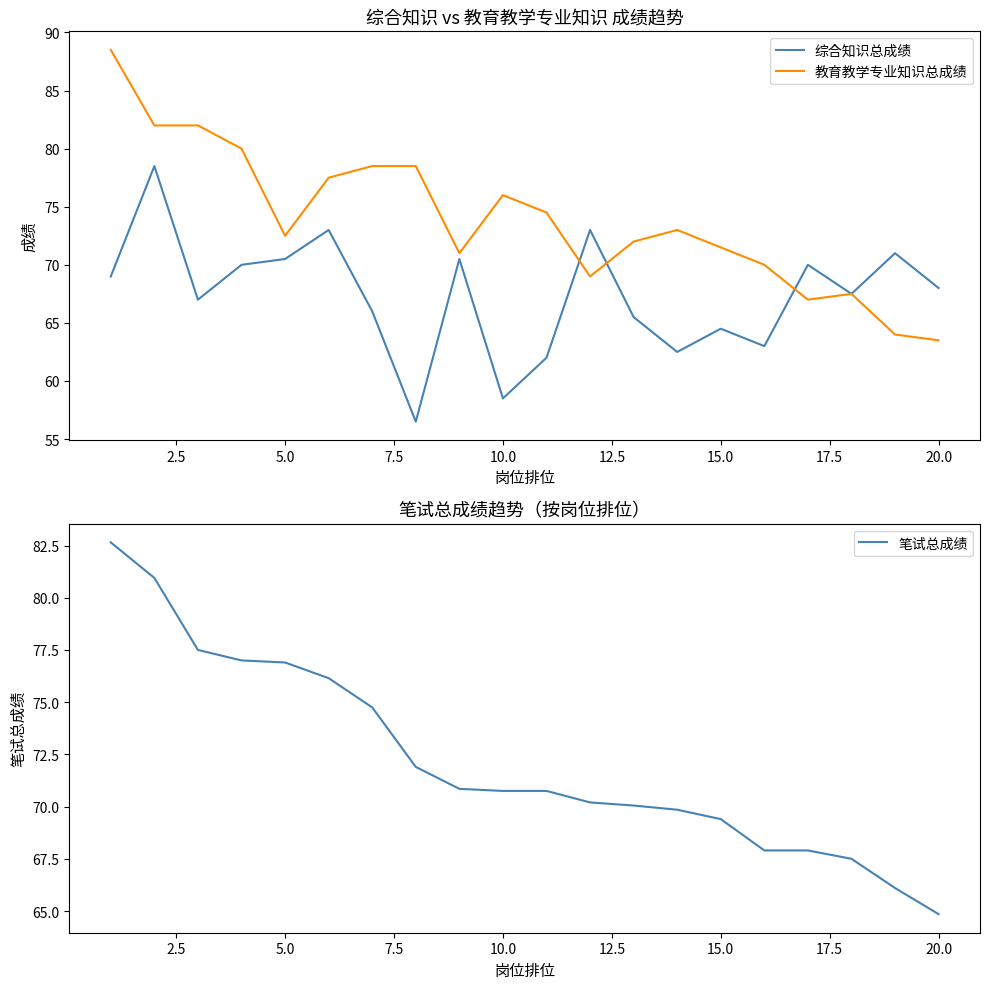

True or false: 教育教学专业知识总成绩 has a value of 120.7 at 10.0.

False